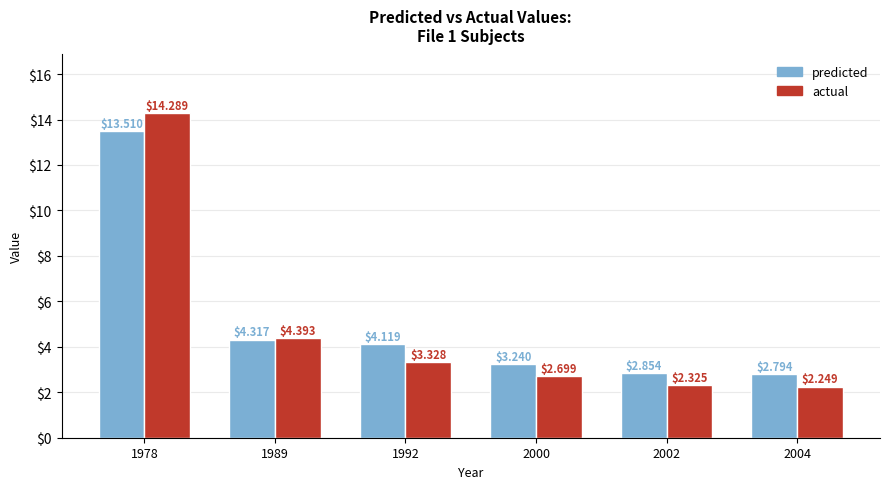

Rank the categories by predicted value from highest to lowest.

1978, 1989, 1992, 2000, 2002, 2004